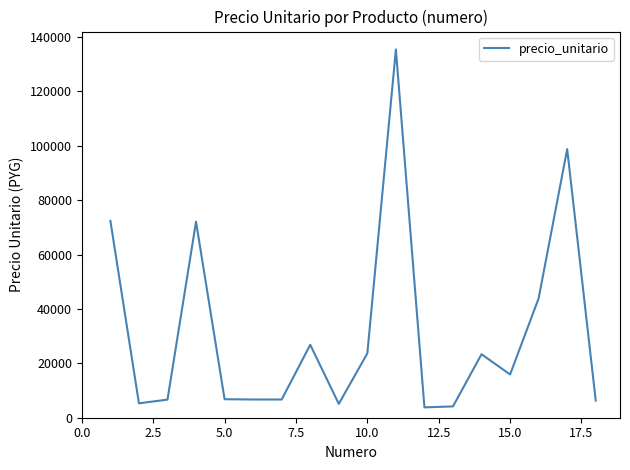

What is the sum of all values?

563955